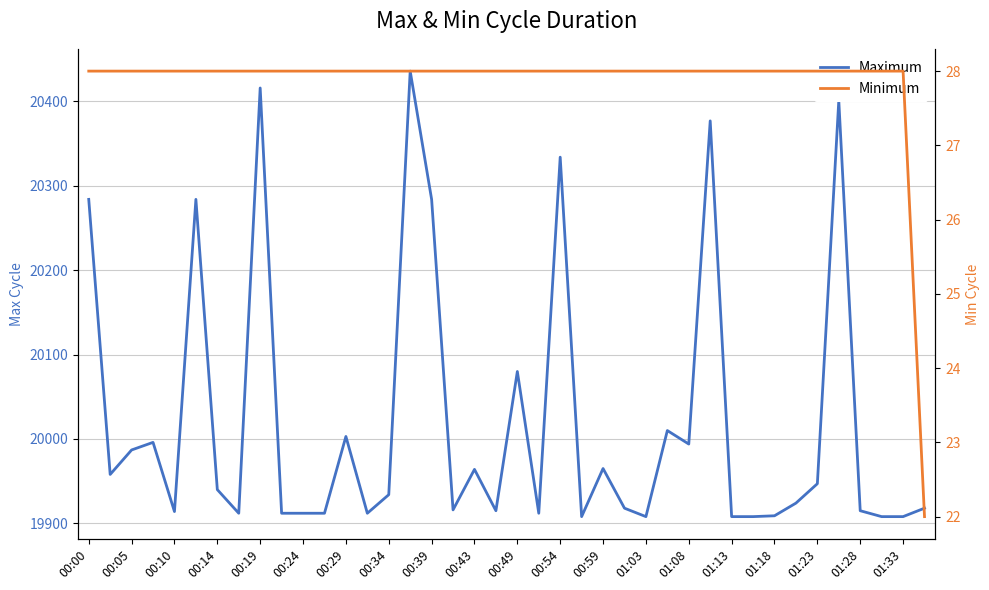

Which series has the widest spread of values?

Maximum